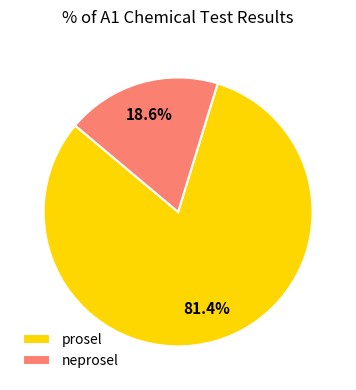

Is it true that prosel is 68% of the pie?

False